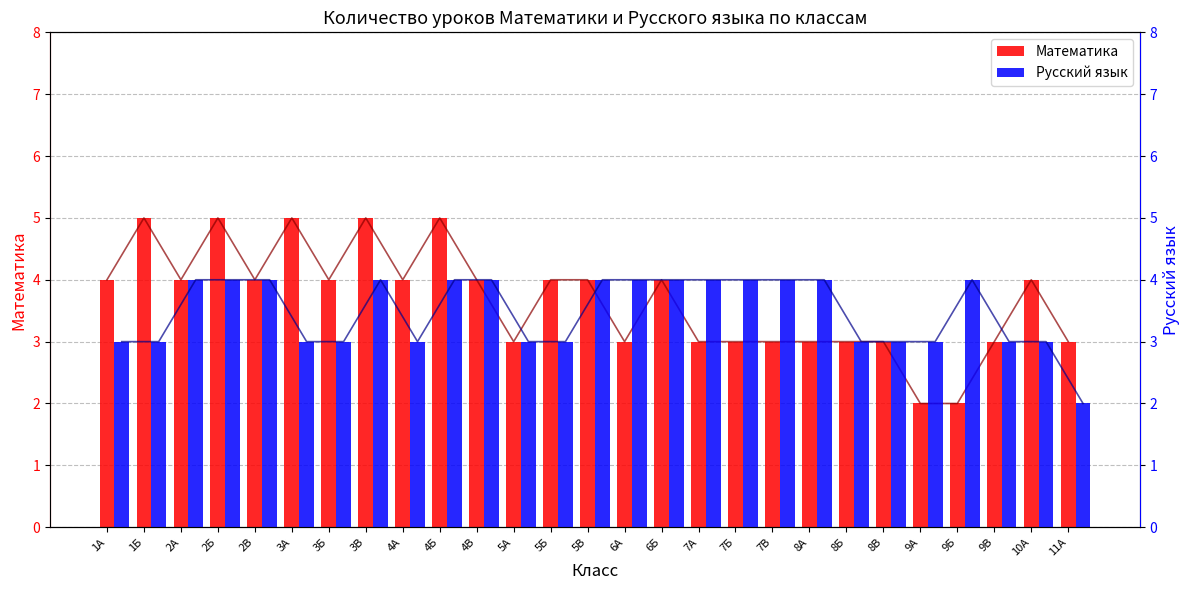

What is the label of the 27th bar from the left?

11А